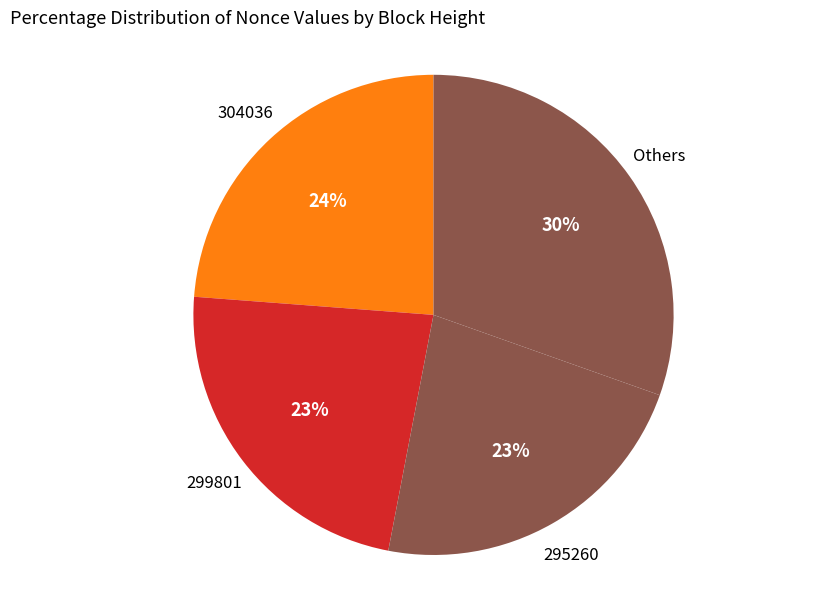

Does any single category account for the majority?

No